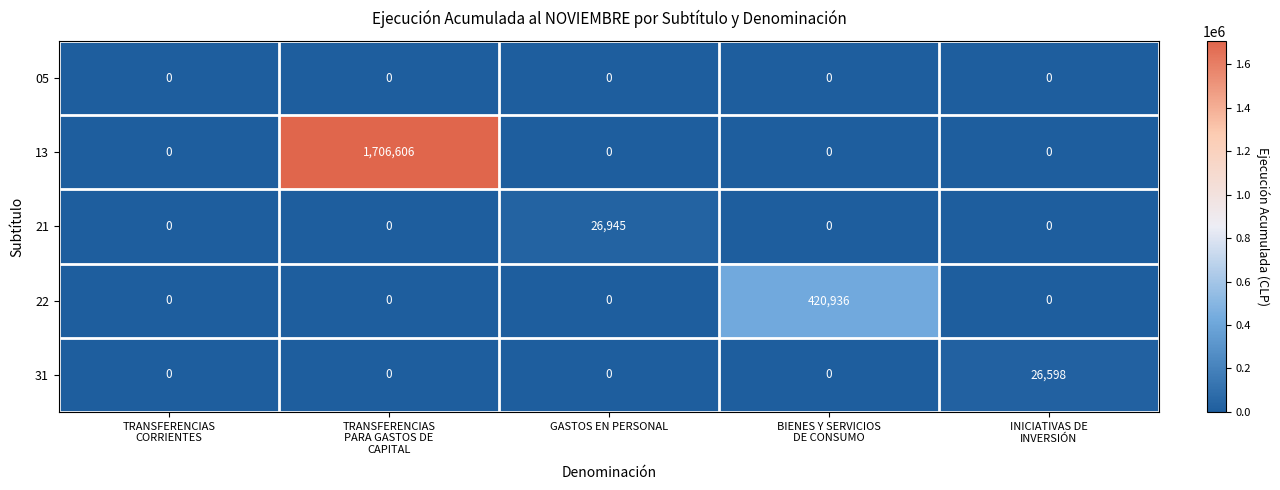

Reading right to left, extract all data points from this chart.

05: 0	0	0	0	0
13: 0	0	0	1706606	0
21: 0	0	26945	0	0
22: 0	420936	0	0	0
31: 26598	0	0	0	0